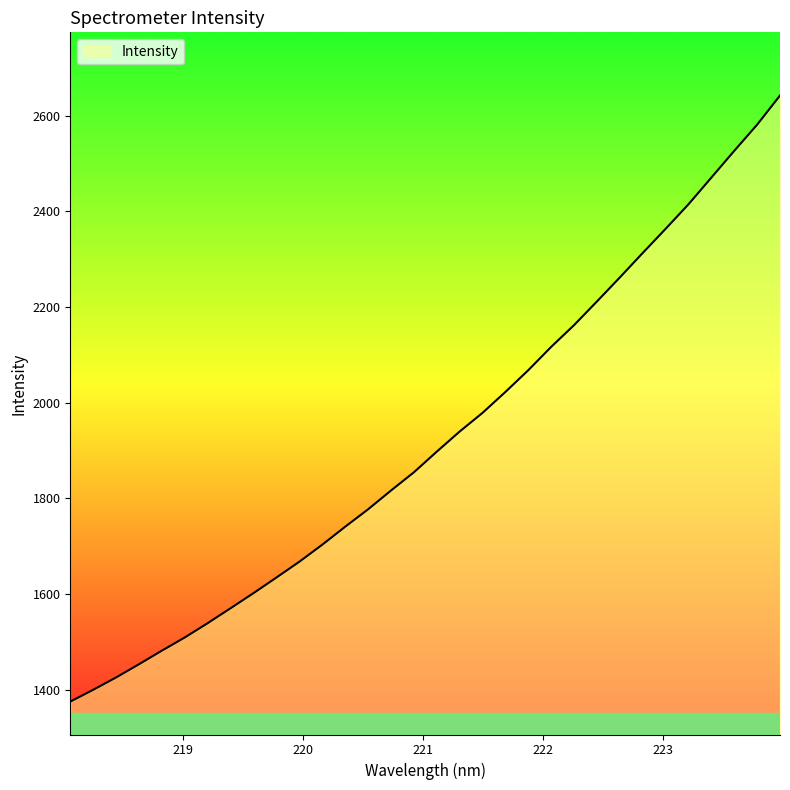

What is the minimum value shown in the chart?

1374.8